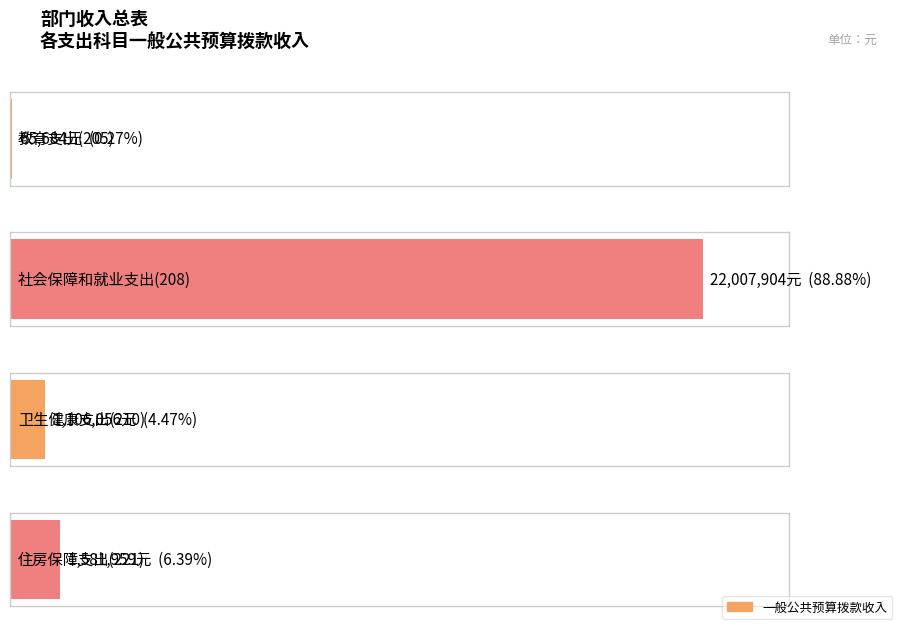

What is the sum of all values?

24761603